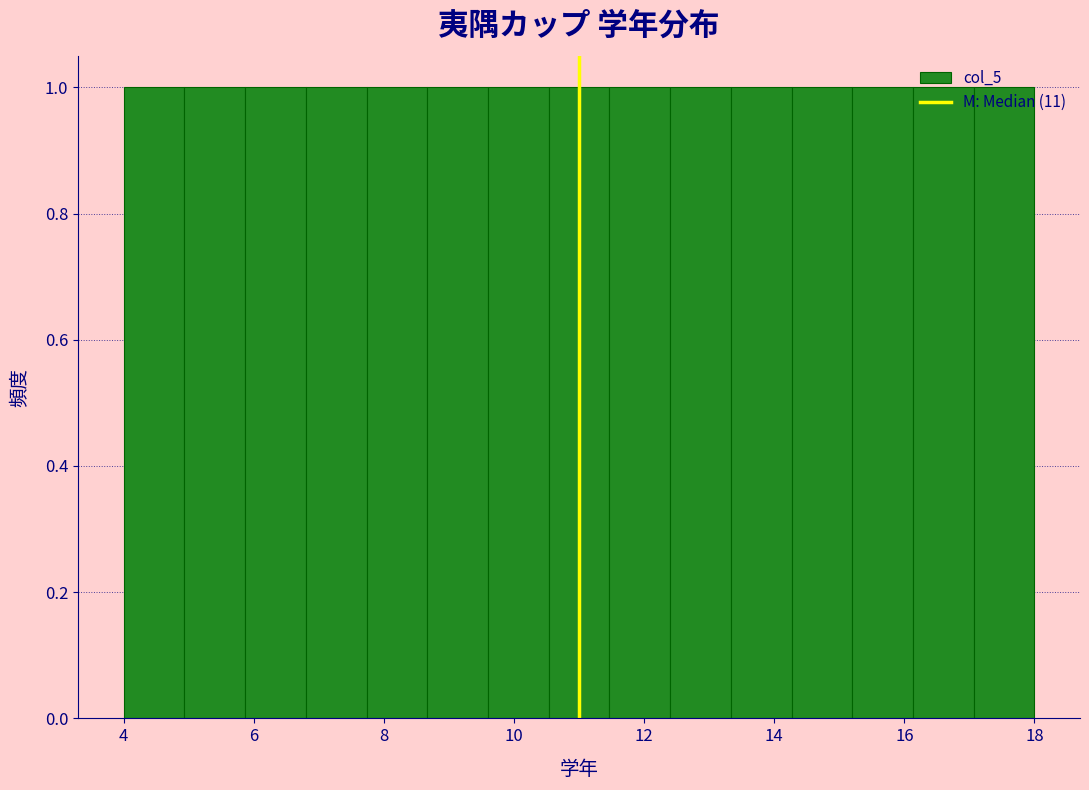

Reading left to right, list every bar in this chart as the range it spans on the x-axis followed by its height. Neither the bar edges nor the heights are printed on the chart, so give them approximately, as read against the axes.

4.0 to 5.0: 1
5.0 to 5.8: 1
5.8 to 6.8: 1
6.8 to 7.8: 1
7.8 to 8.6: 1
8.6 to 9.6: 1
9.6 to 10.6: 1
10.6 to 11.4: 1
11.4 to 12.4: 1
12.4 to 13.4: 1
13.4 to 14.2: 1
14.2 to 15.2: 1
15.2 to 16.2: 1
16.2 to 17.0: 1
17.0 to 18.0: 1